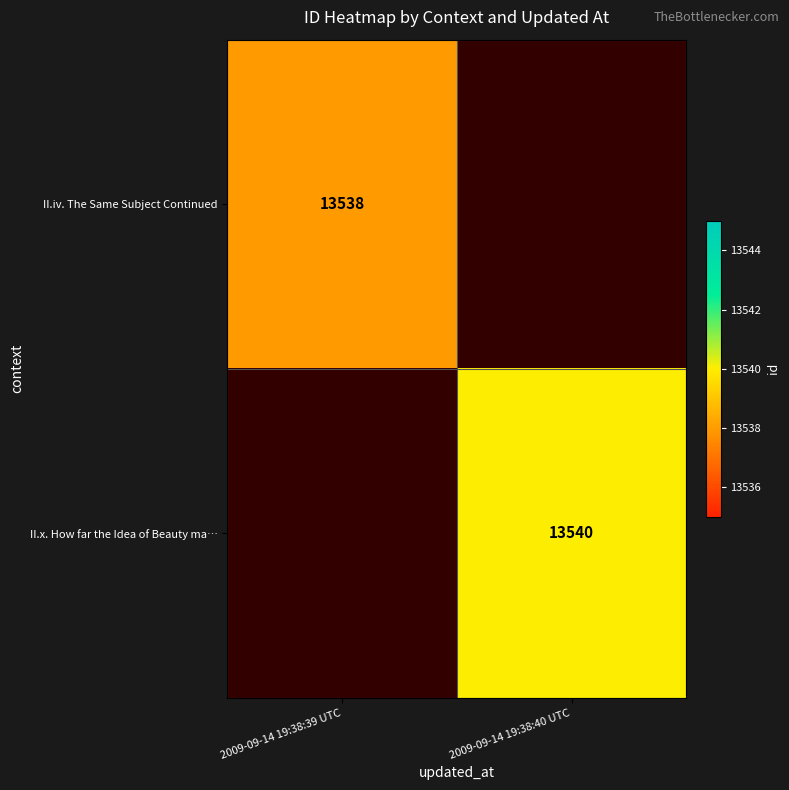

What is the greatest value displayed?

13540.0